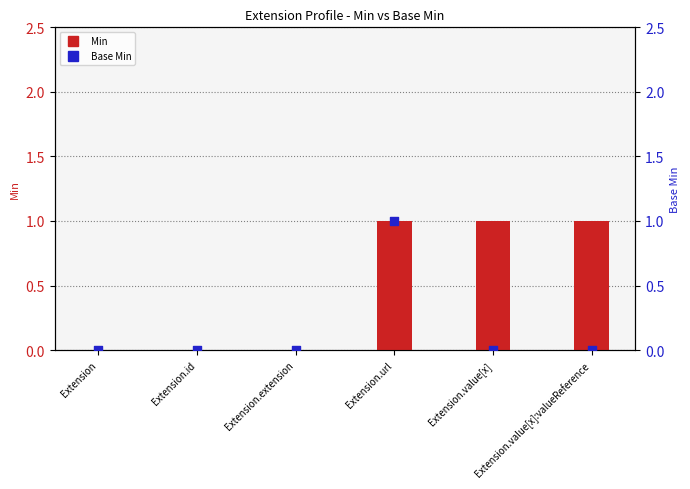

Which series reaches the maximum Y coordinate?

Min